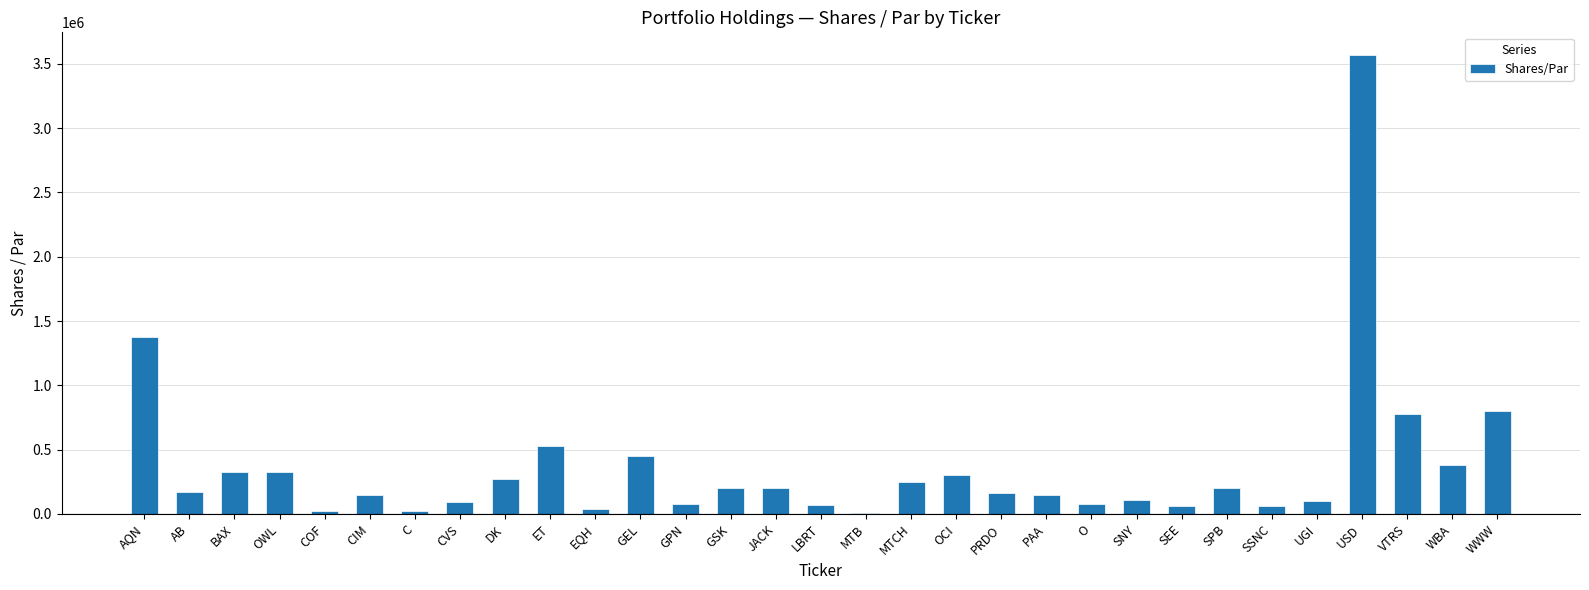

Is it true that the value at WWW is 432822?

False